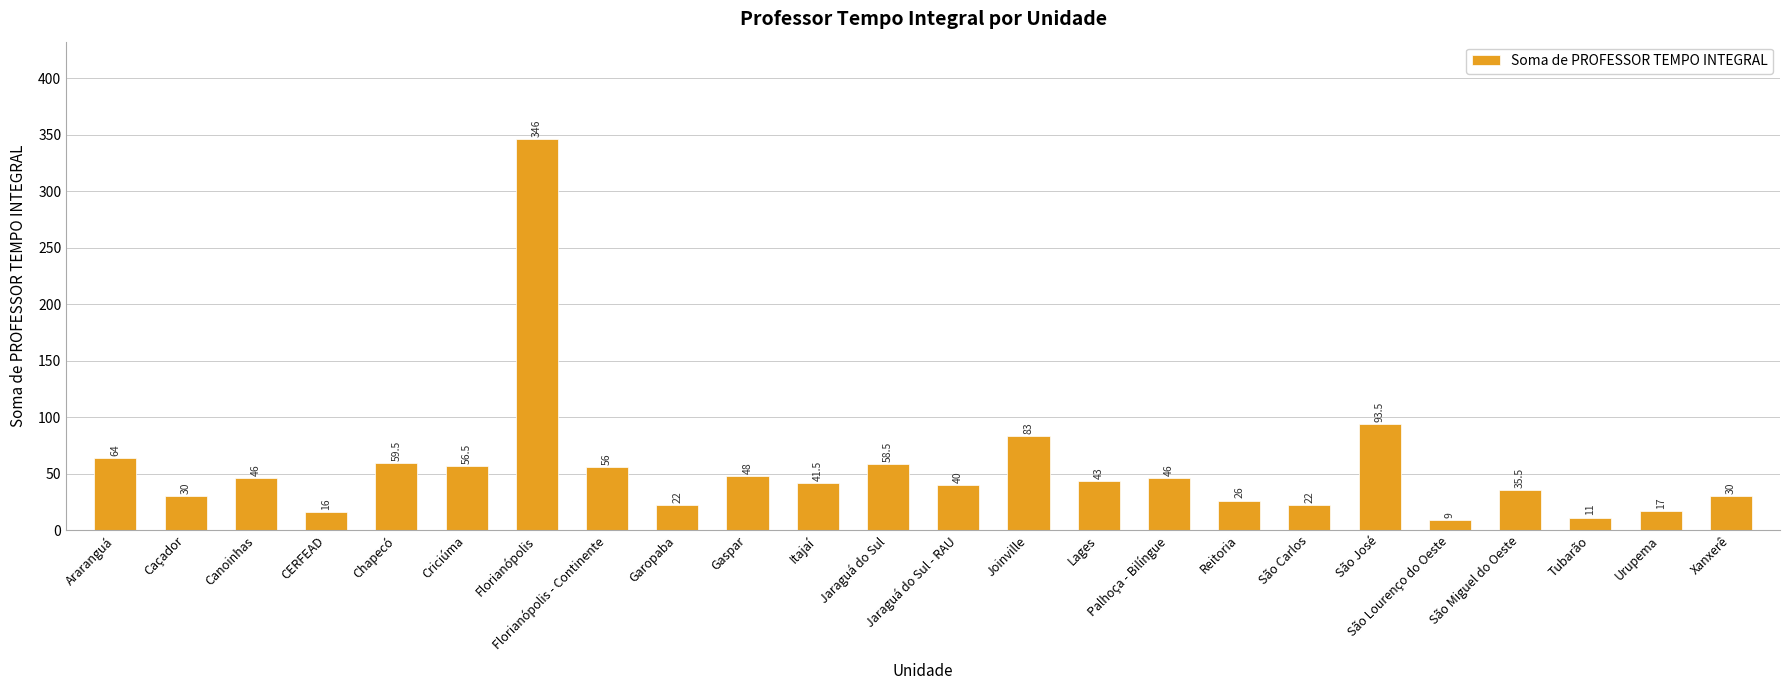

Count the number of categories in the chart.

24